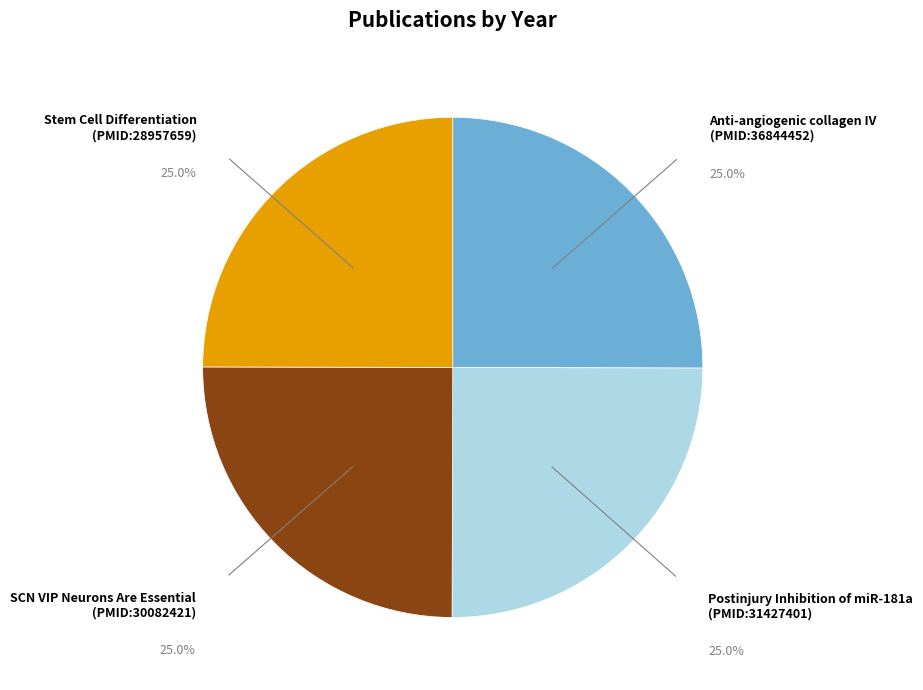

What is the ratio of the value at SCN VIP Neurons Are Essential (PMID:30082421) to the value at Postinjury Inhibition of miR-181a (PMID:31427401)?

1.0